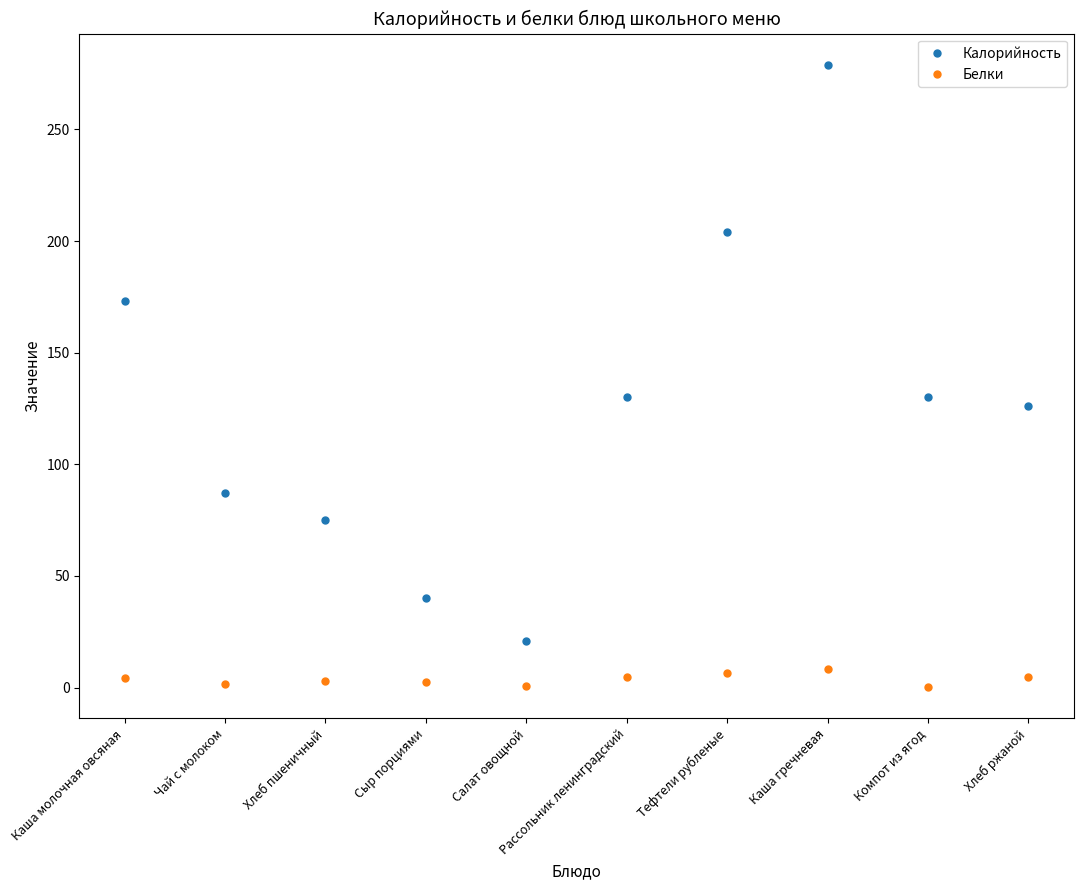

What is the smallest value displayed?

0.1